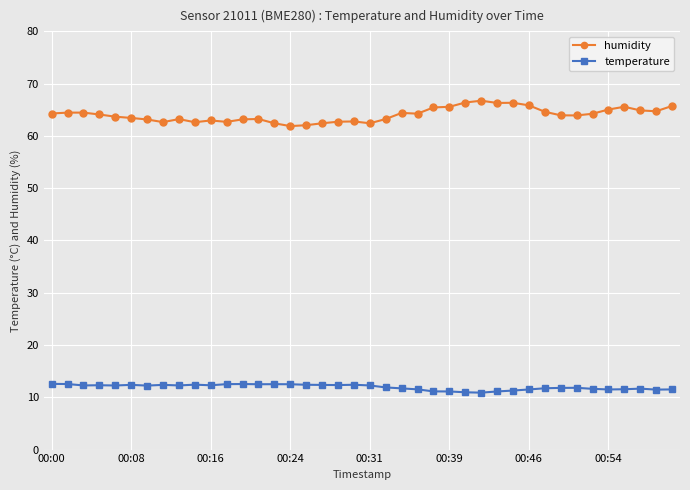

True or false: temperature has more than 1 points higher than both neighbors.

True